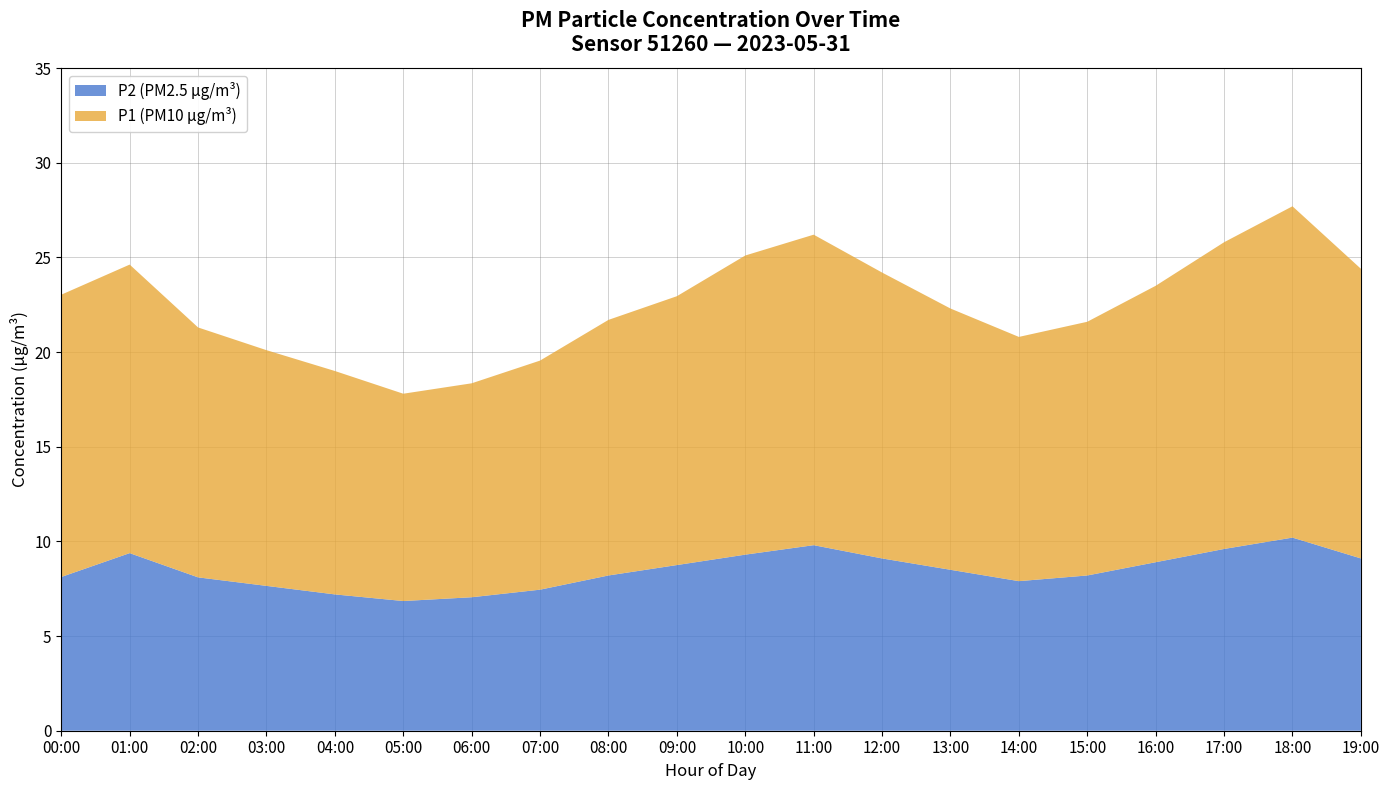

What is the maximum value for P2 (PM2.5 µg/m³)?

10.2